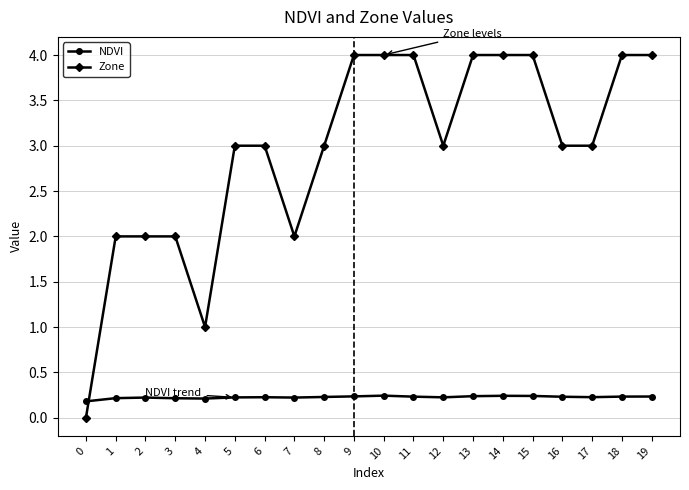

Which series has the largest total across all categories?

Zone